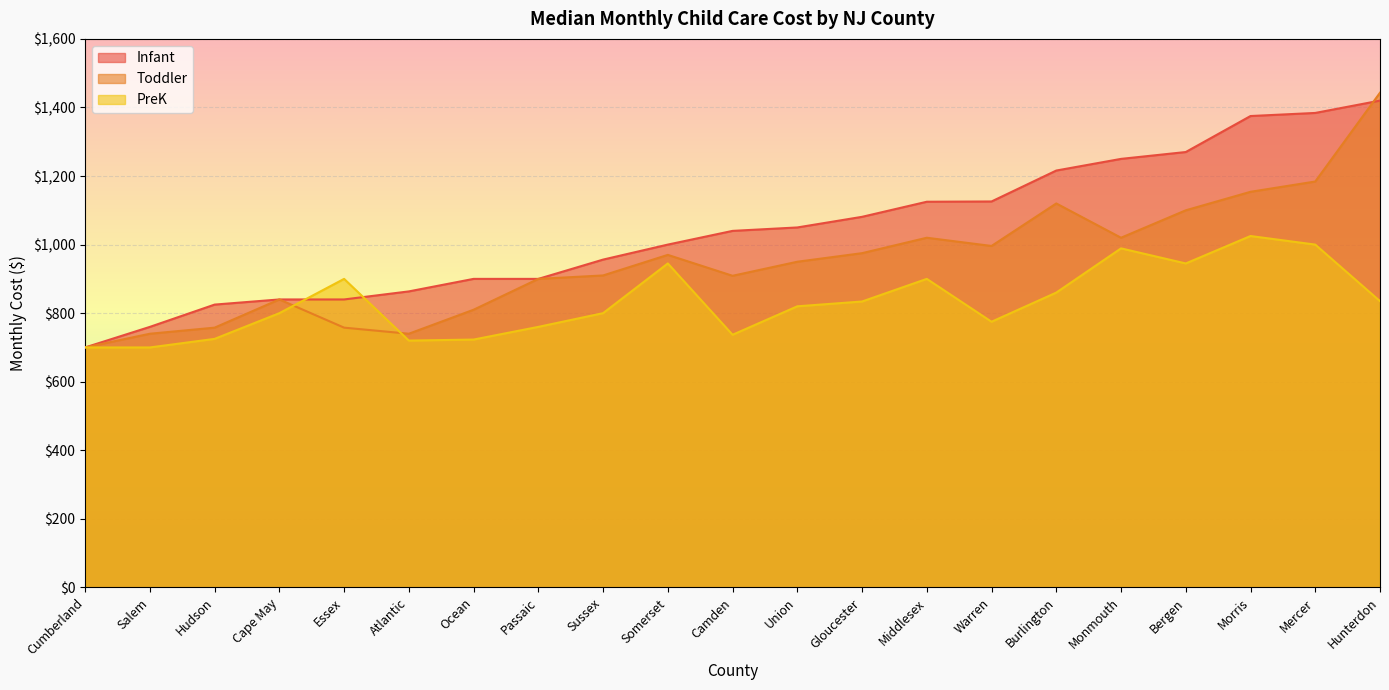

Which series has the largest total across all categories?

Infant